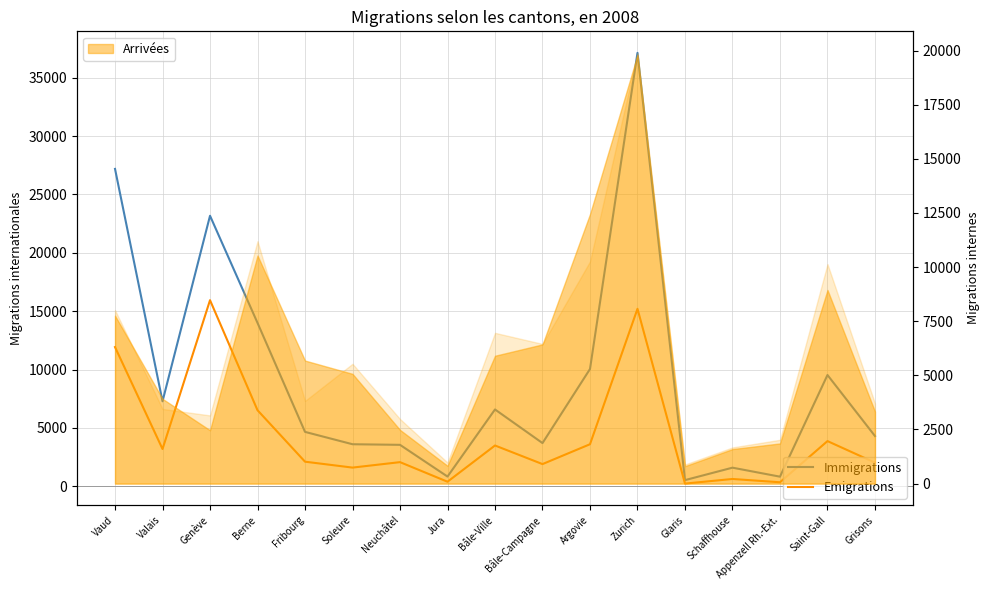

How many interior local valleys does the Immigrations series have?

5